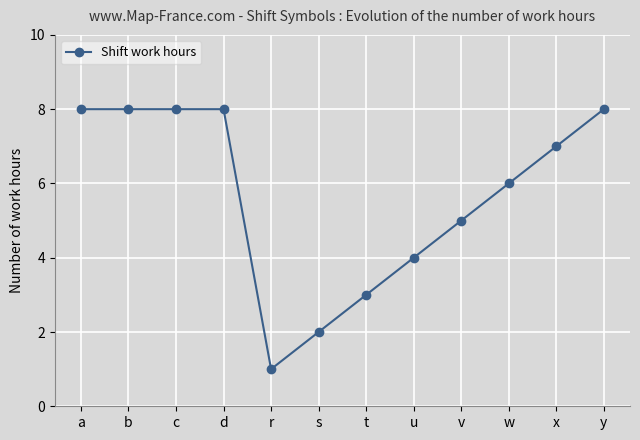

Where is the data nearest to the value 4?

u